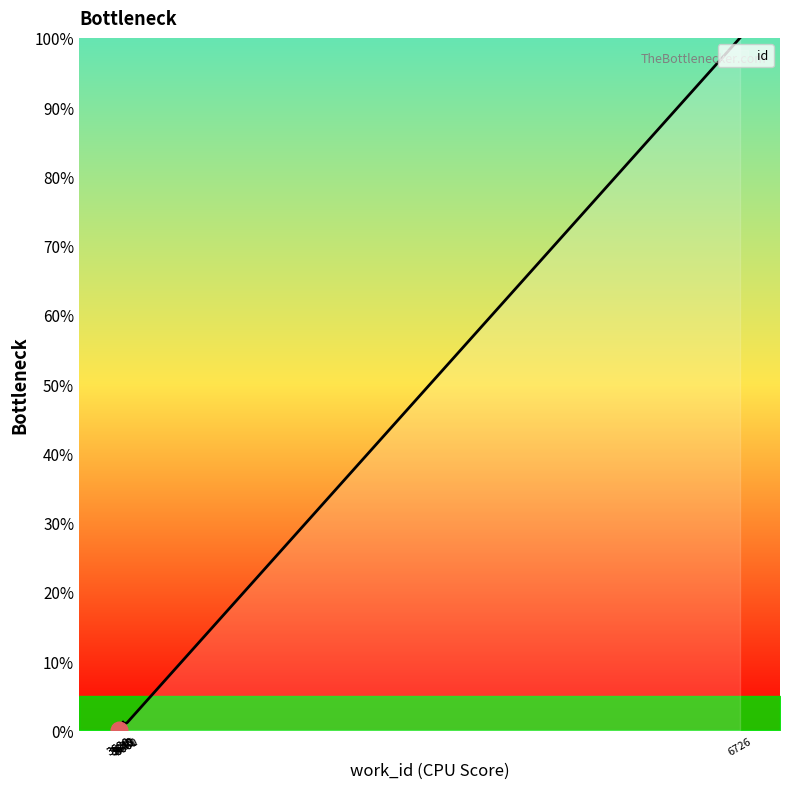

How many data points does each series have?

10